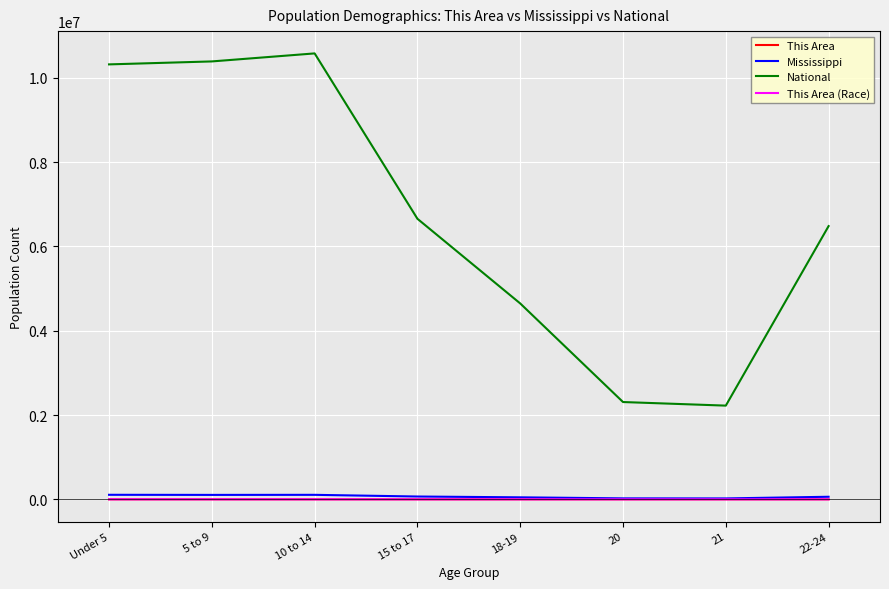

The value of This Area (Race) at 18-19 is 0. True or false?

True